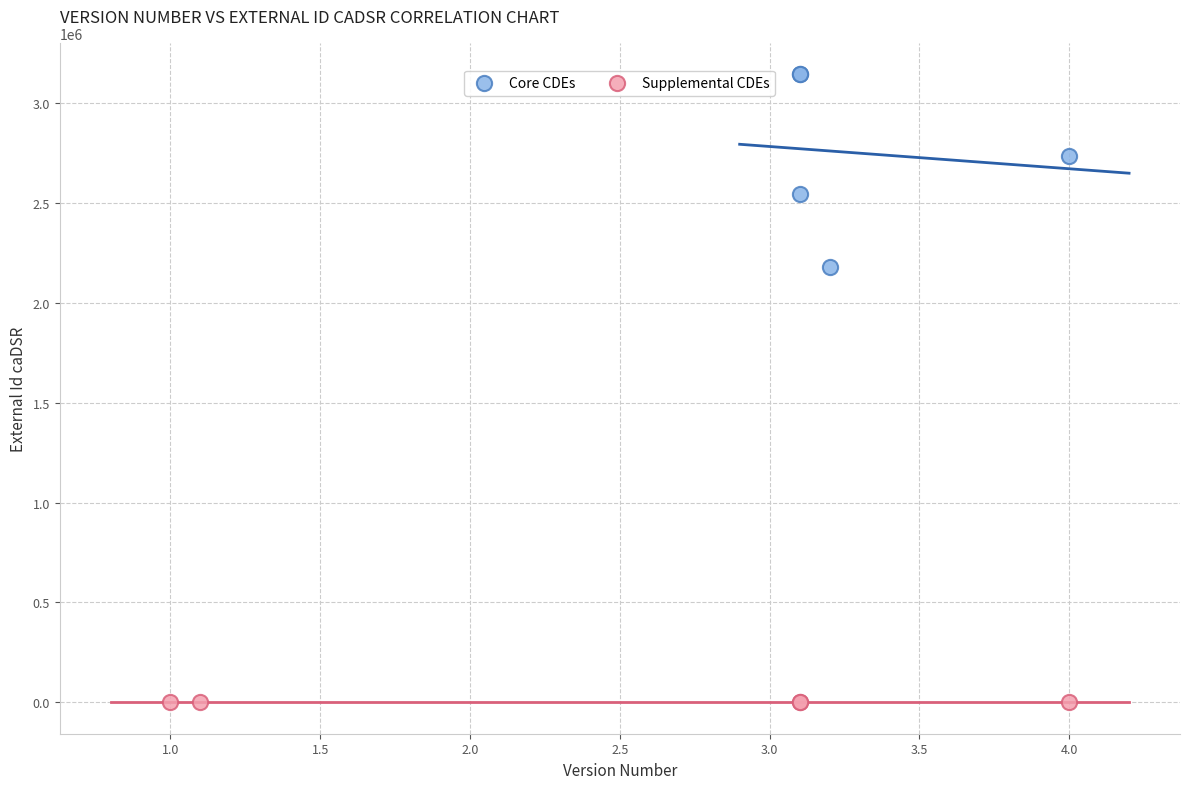

Which series reaches the minimum Y coordinate?

Supplemental CDEs